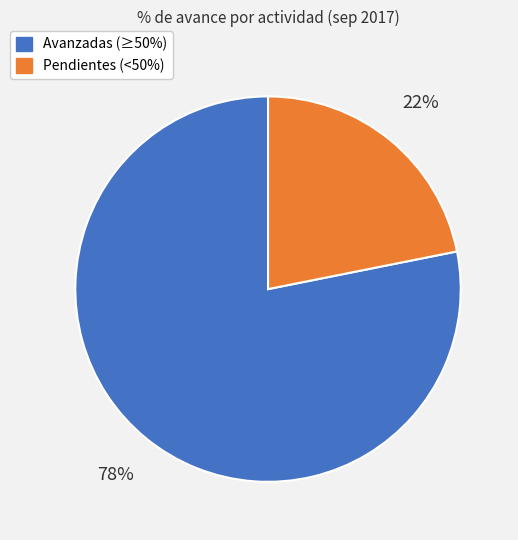

Is there any slice that represents more than half of the pie?

Yes